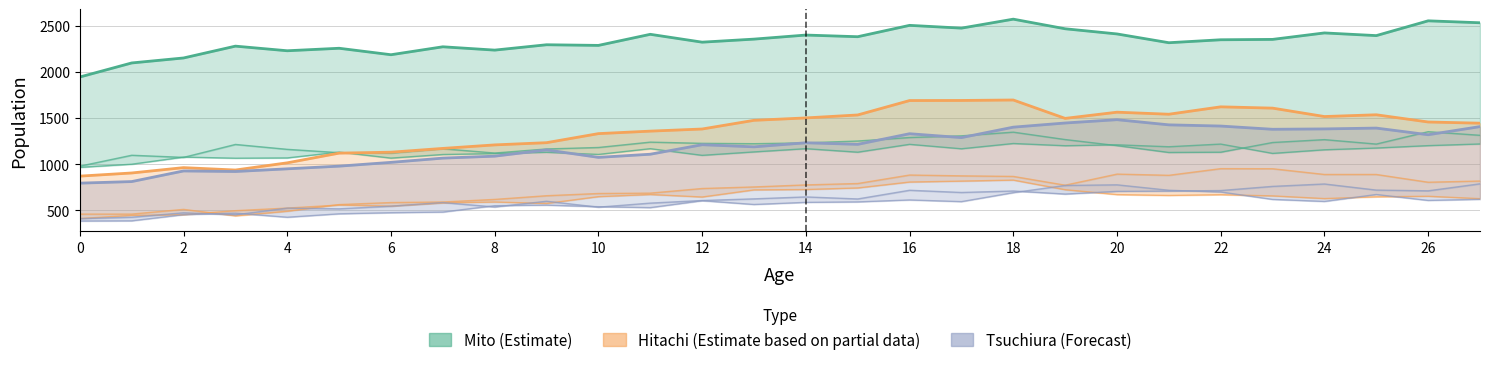

What is the difference between the Hitachi (Partial Data) values at 4 and 6?

115